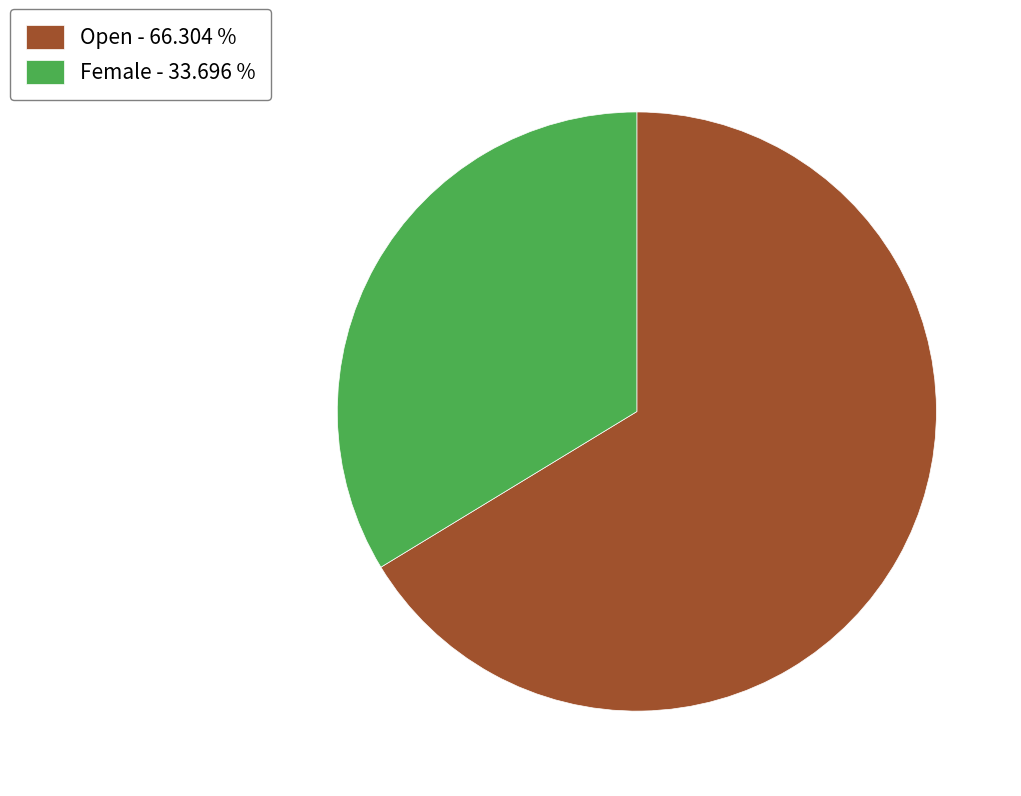

Rank the categories by value from lowest to highest.

Female, Open